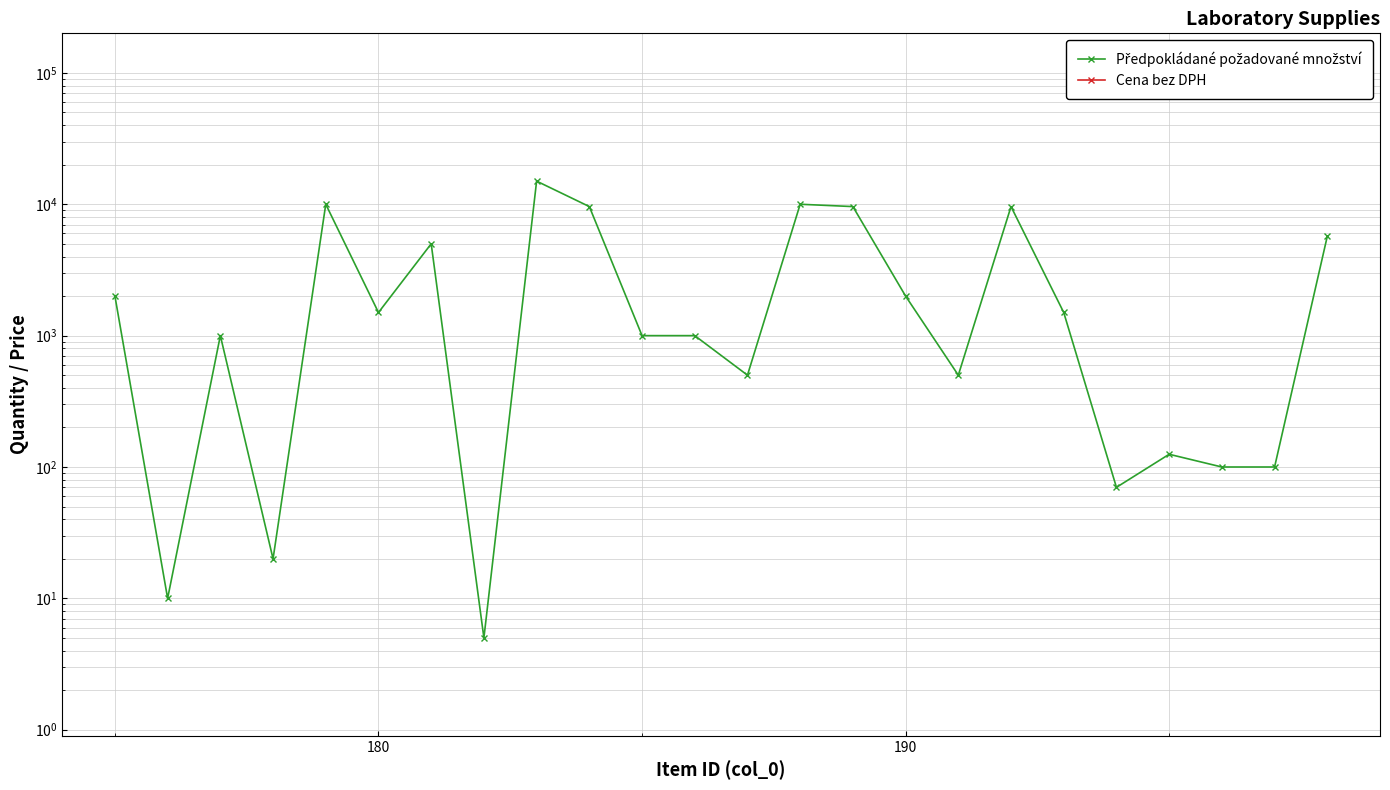

True or false: Cena bez DPH and Předpokládané požadované množství cross at least once.

False